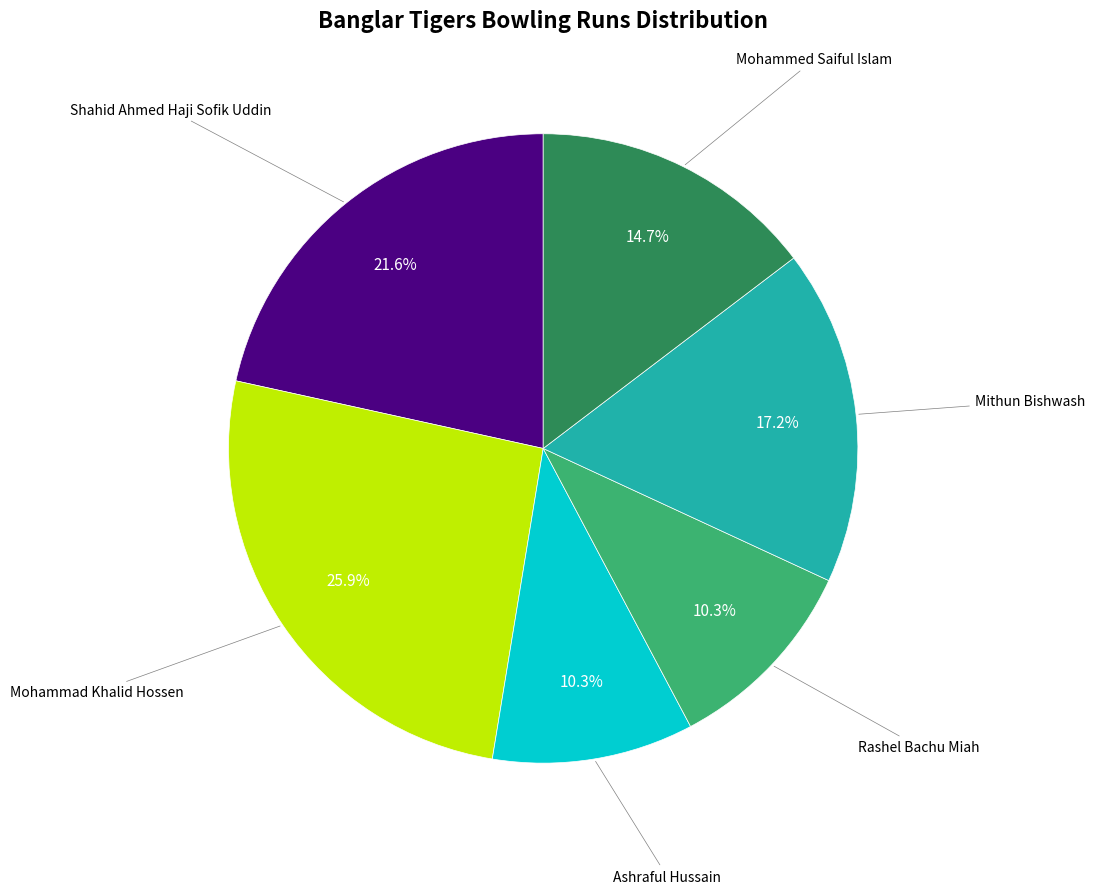

Does any single category account for the majority?

No